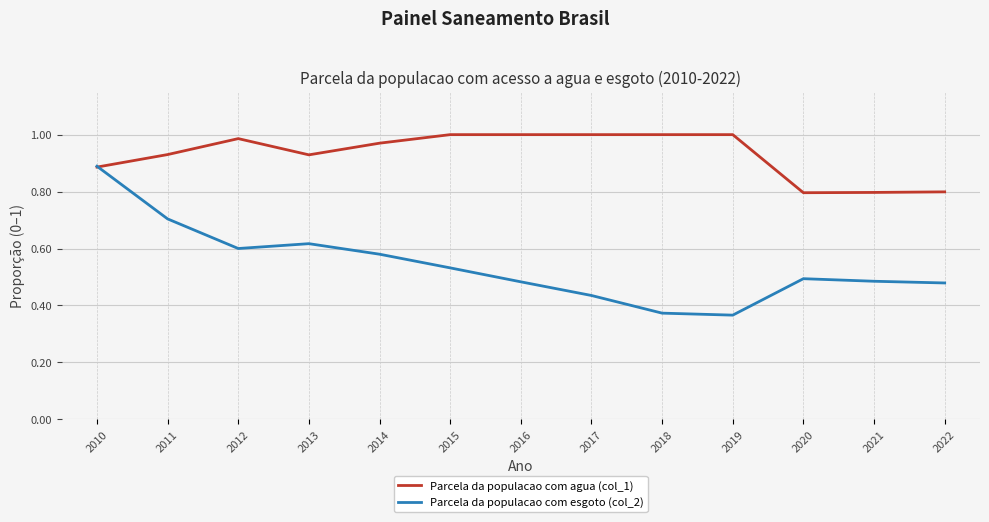

Rank the series by their maximum value, from lowest to highest.

Parcela da populacao com esgoto (col_2), Parcela da populacao com agua (col_1)